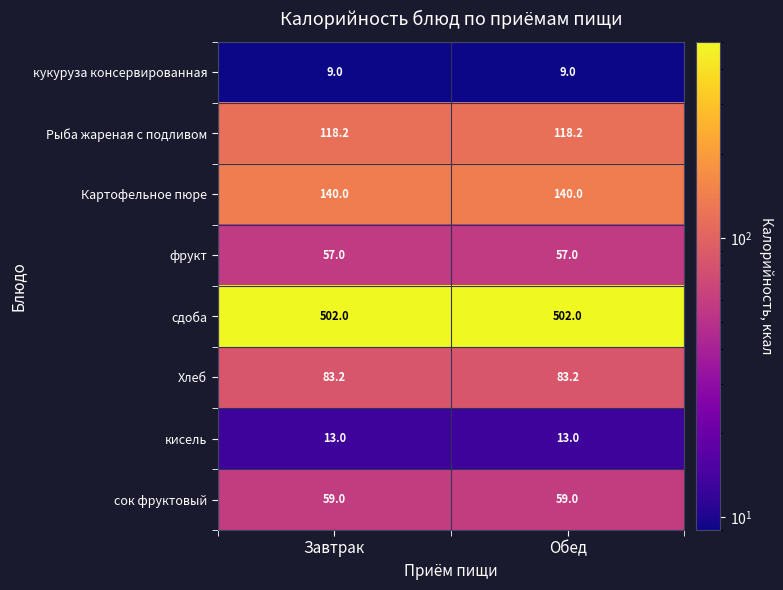

What is the smallest value displayed?

9.0